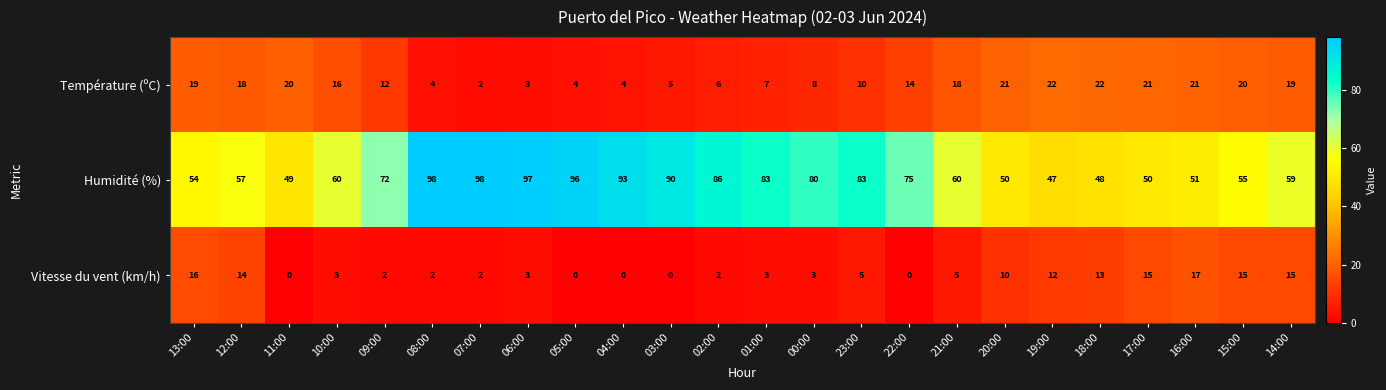

Which category has the lowest value in the Température (ºC) series?

07:00